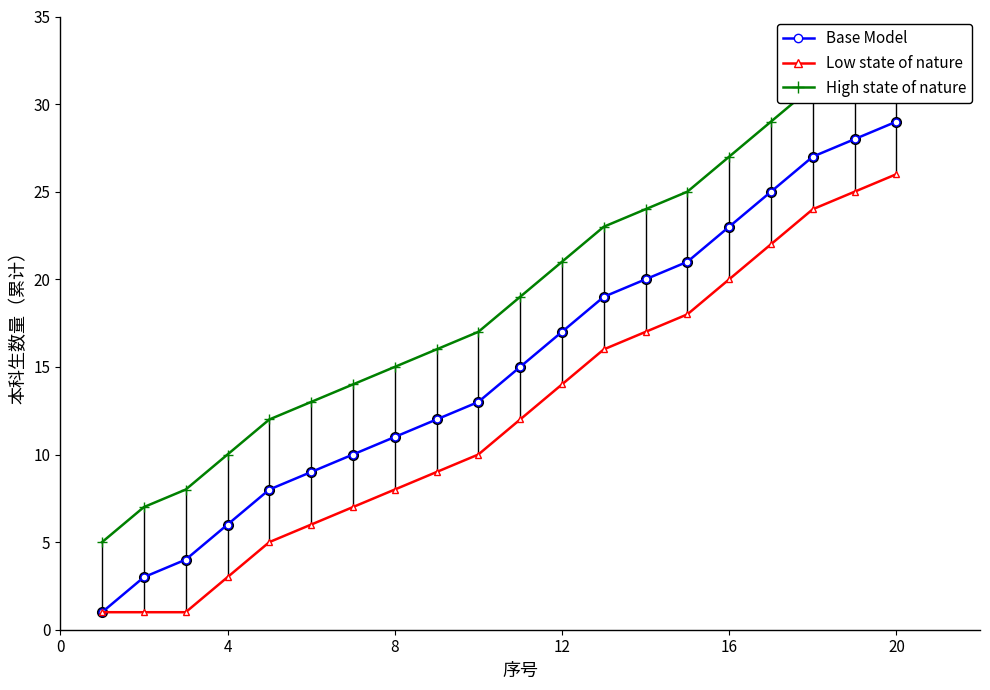

What is the highest value of the Base Model series?

29